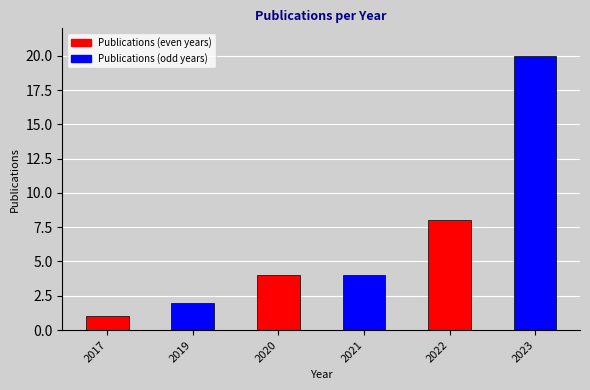

What is the value of the 1st bar from the left?

1